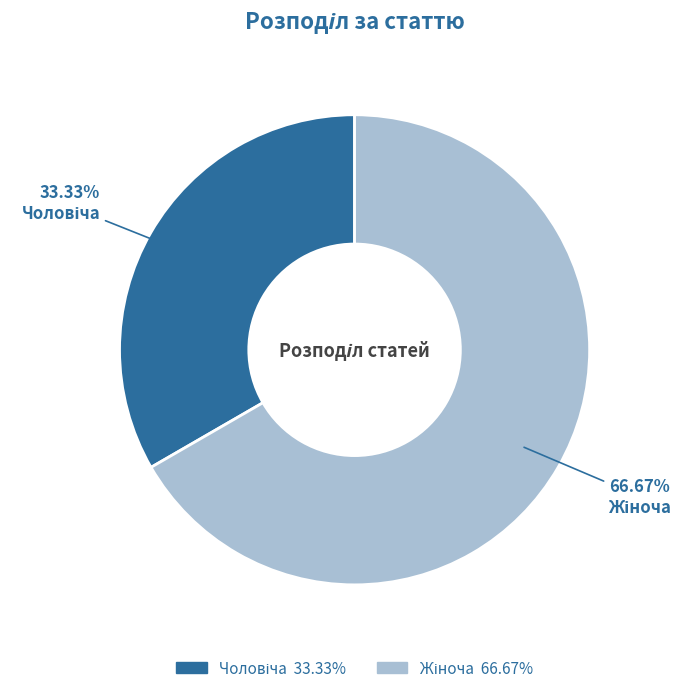

Is there a majority slice in this chart?

Yes